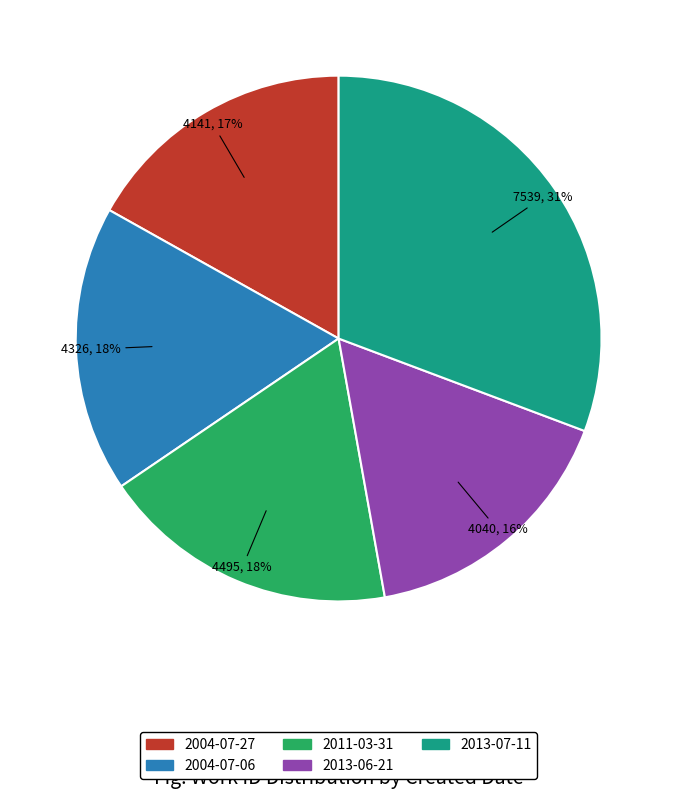

Does any single category account for the majority?

No